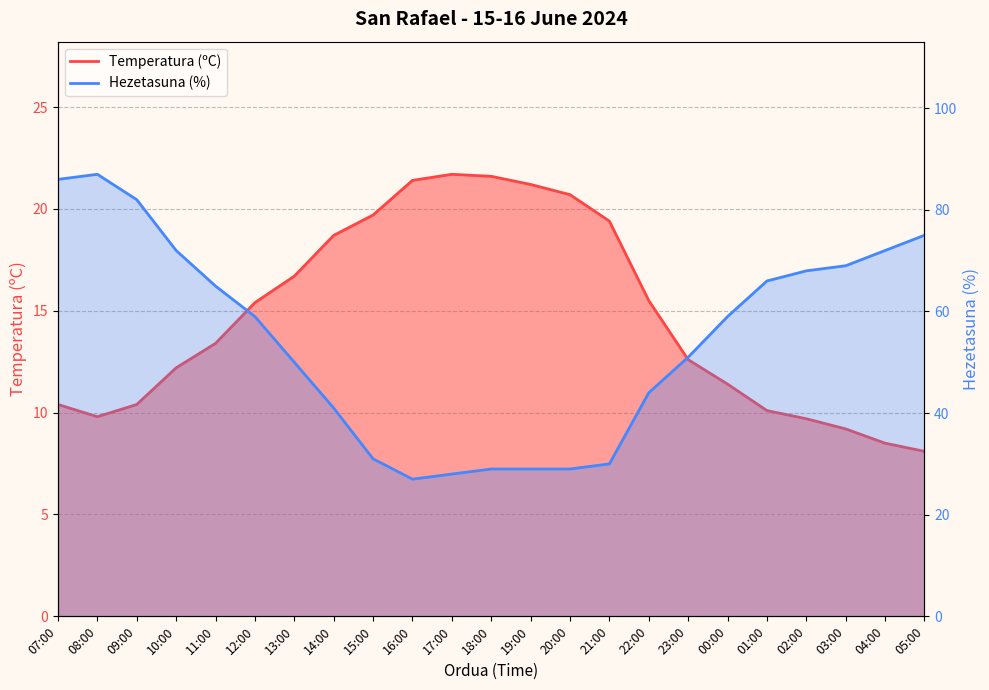

Reading left to right, list all the values displayed in this chart.

Temperatura (ºC): 10.4	9.8	10.4	12.2	13.4	15.4	16.7	18.7	19.7	21.4	21.7	21.6	21.2	20.7	19.4	15.5	12.6	11.4	10.1	9.7	9.2	8.5	8.1
Hezetasuna (%): 86.0	87.0	82.0	72.0	65.0	59.0	50.0	41.0	31.0	27.0	28.0	29.0	29.0	29.0	30.0	44.0	51.0	59.0	66.0	68.0	69.0	72.0	75.0